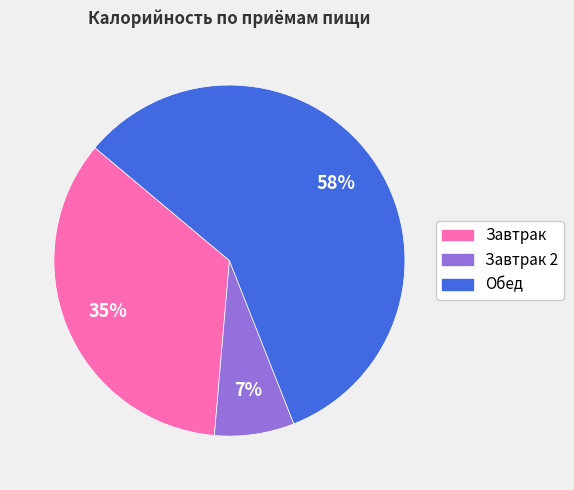

To the nearest percent, what is the average slice percentage?

33%